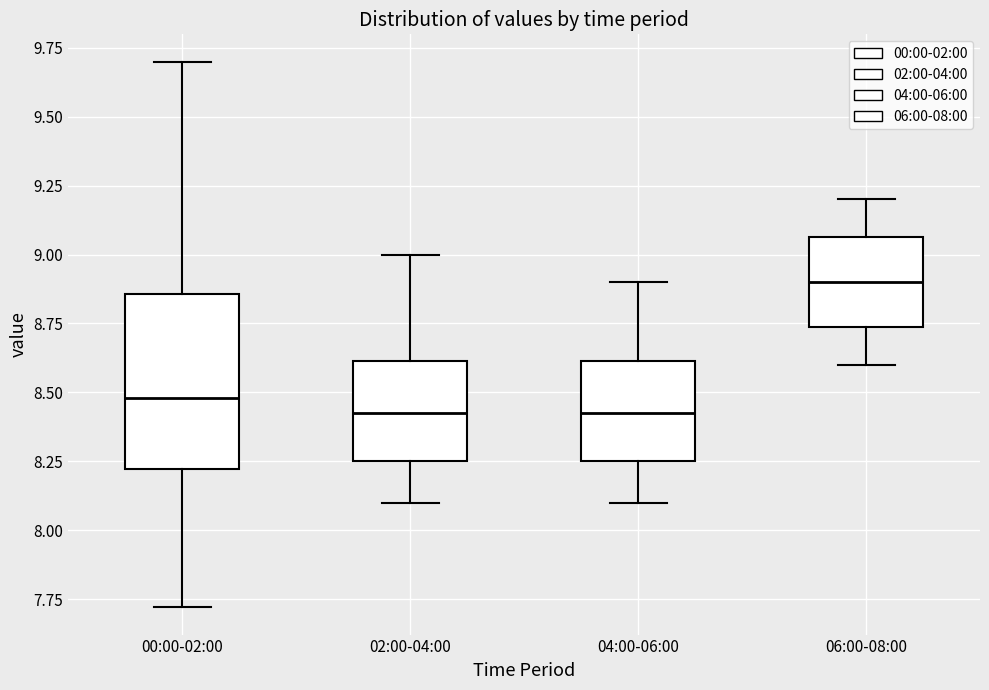

Which box is the tallest, from its lower edge to its upper edge?

00:00-02:00